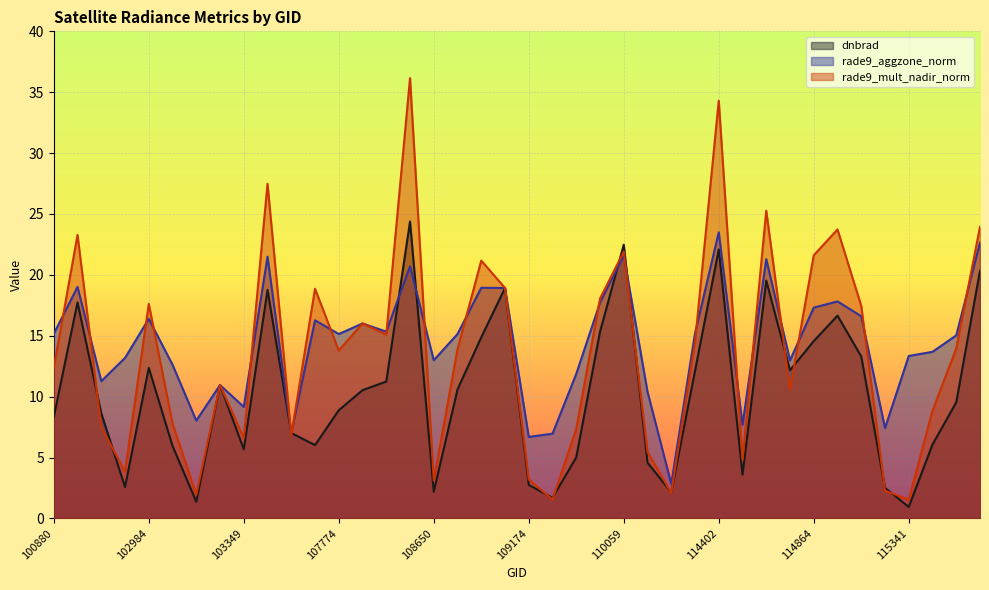

What is the difference between the highest and lowest values at 115341?

12.4